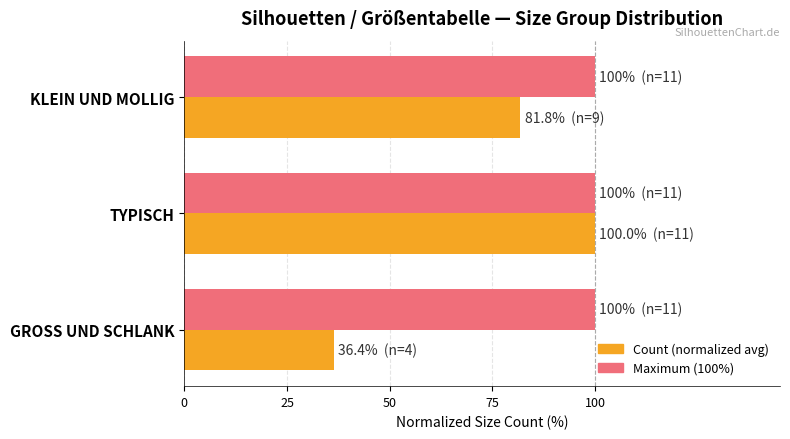

At which category is the sum across all series the highest?

TYPISCH